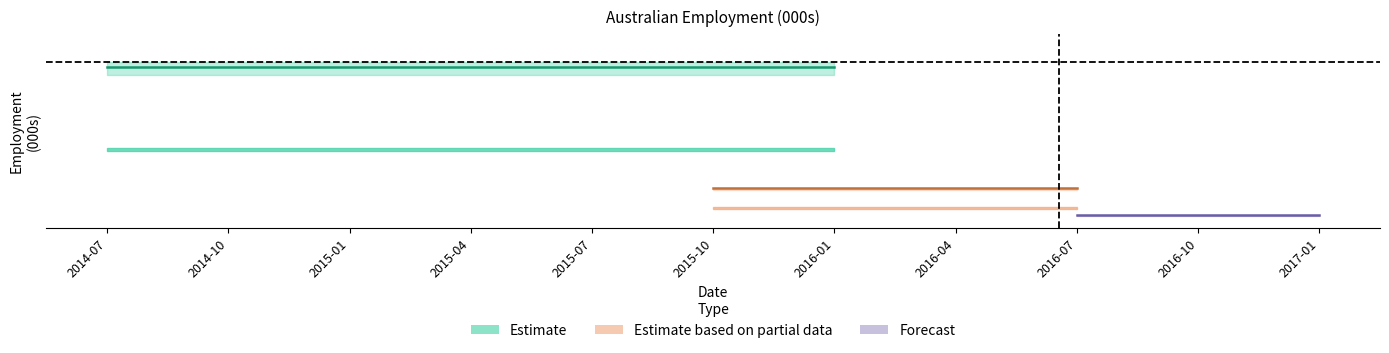

How many lines are shown in the chart?

6